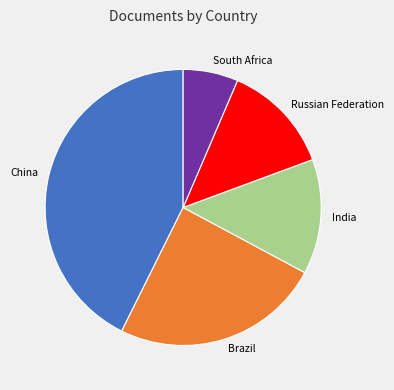

The Russian Federation slice represents 13% of the pie. True or false?

True